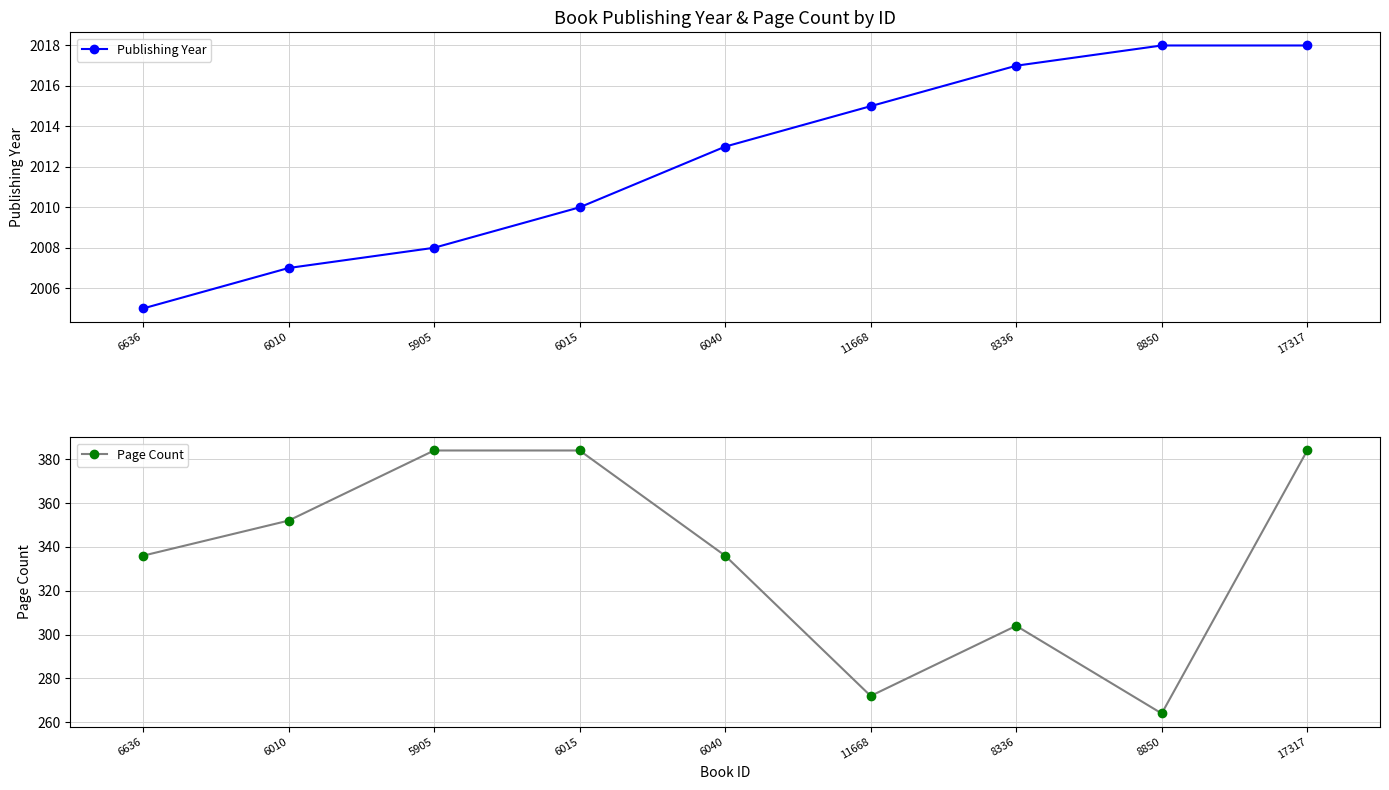

What is the maximum value shown in the chart?

2018